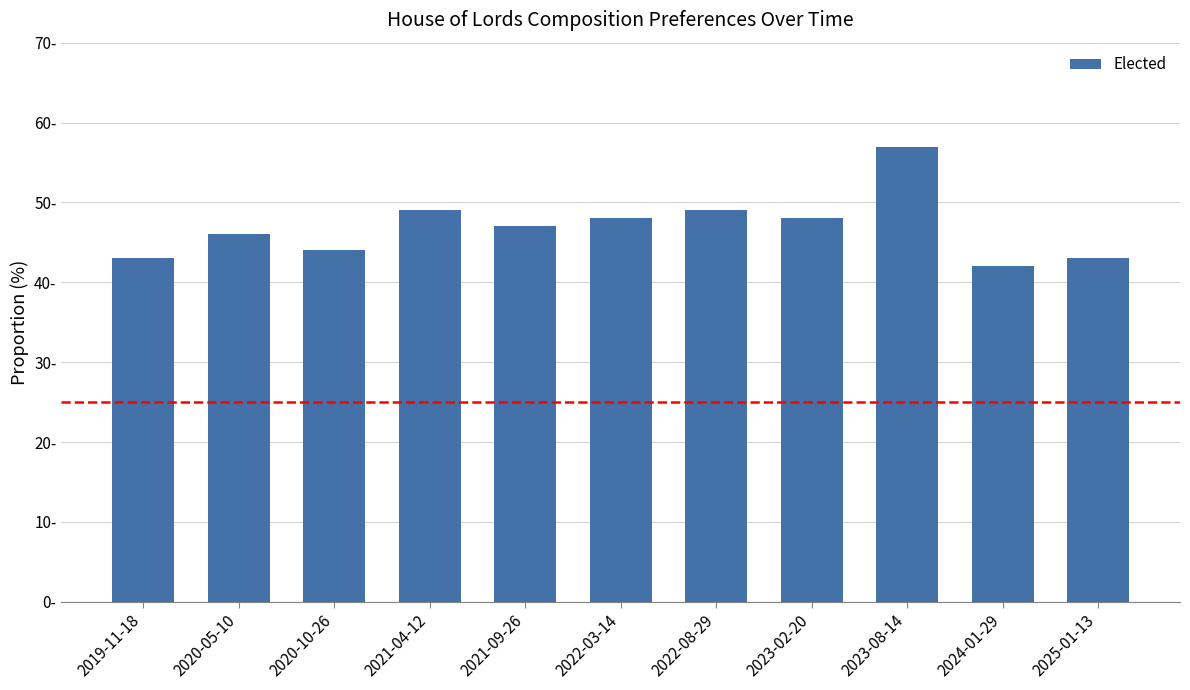

Are the bars horizontal?

No